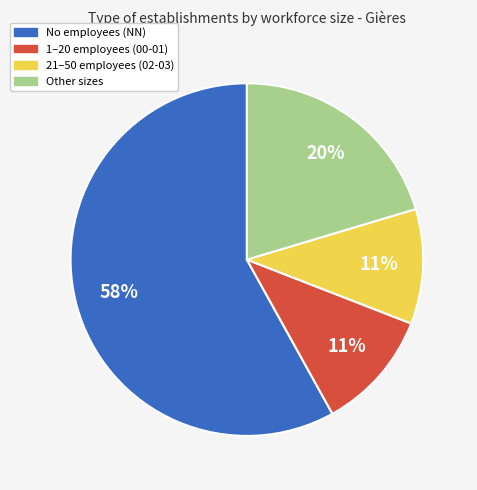

How many slices are in this pie chart?

4